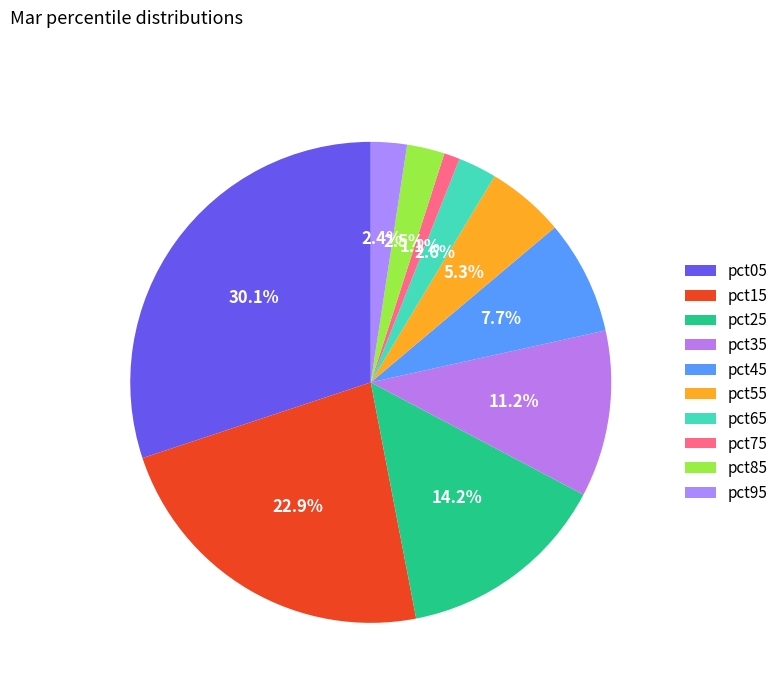

Is there a majority slice in this chart?

No